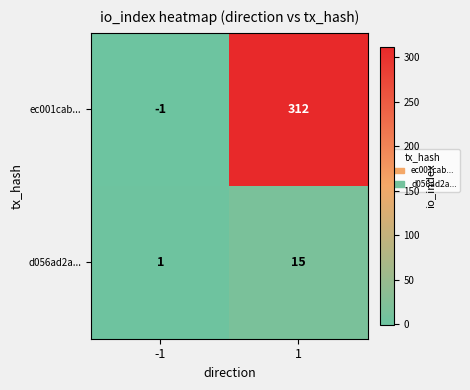

Reading left to right, transcribe all the data shown in this chart.

ec001cab...: -1=-1	1=312
d056ad2a...: -1=1	1=15